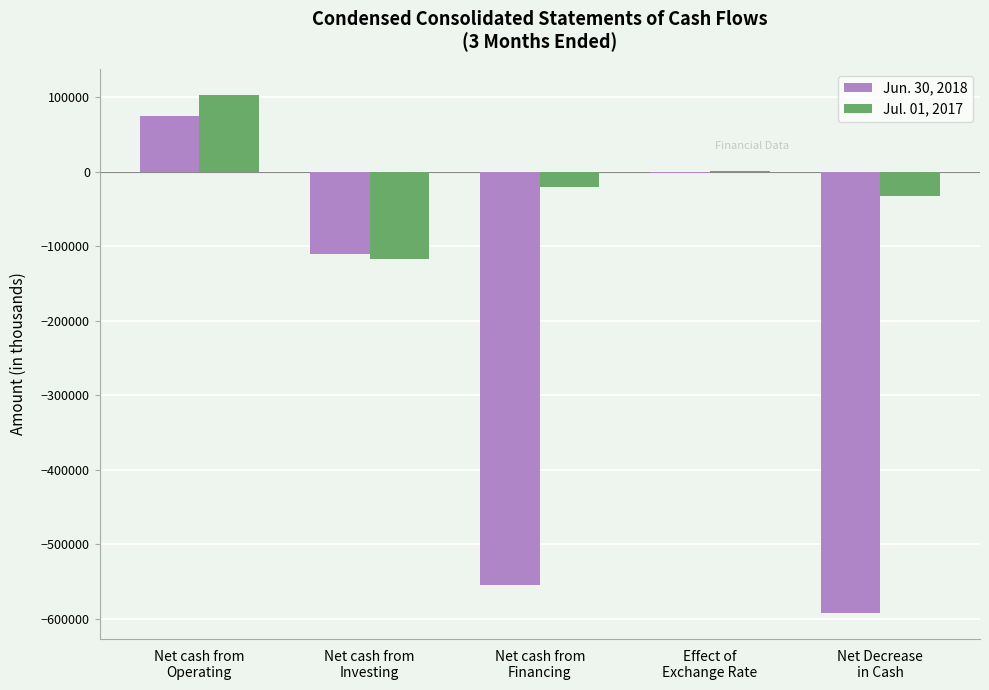

What is the sum of all Jun. 30, 2018 values?

-1184036